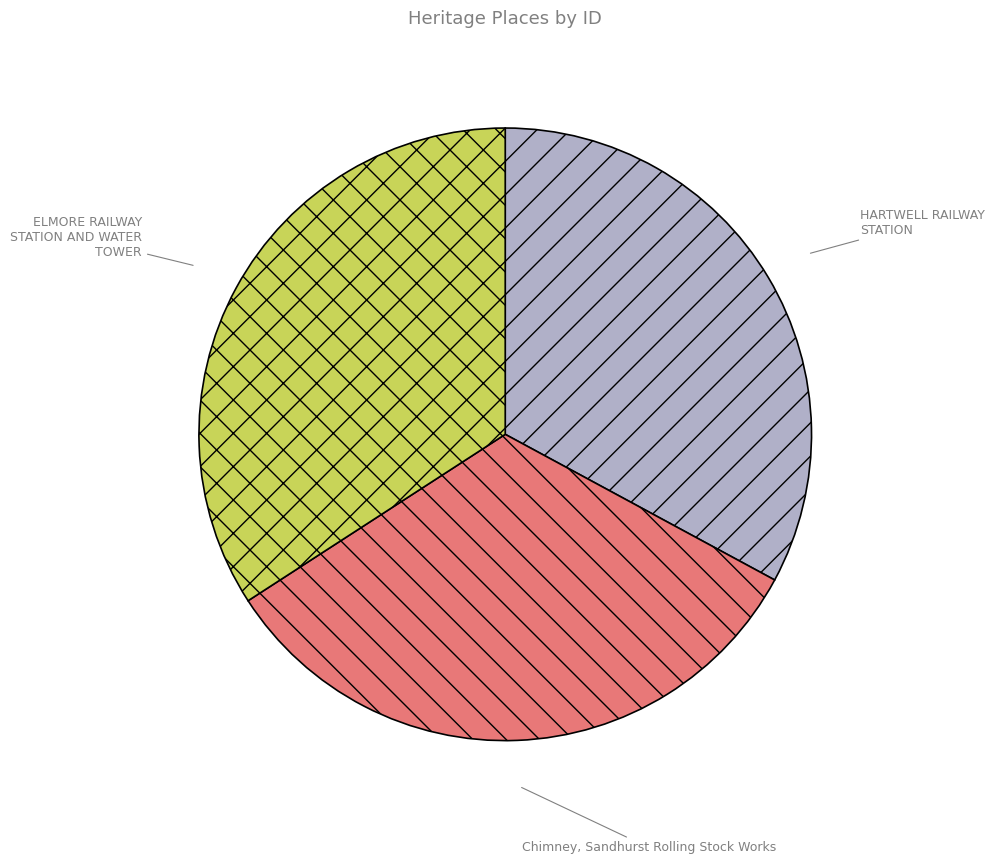

Combined, do HARTWELL RAILWAY STATION and ELMORE RAILWAY STATION AND WATER TOWER account for over 50%?

Yes